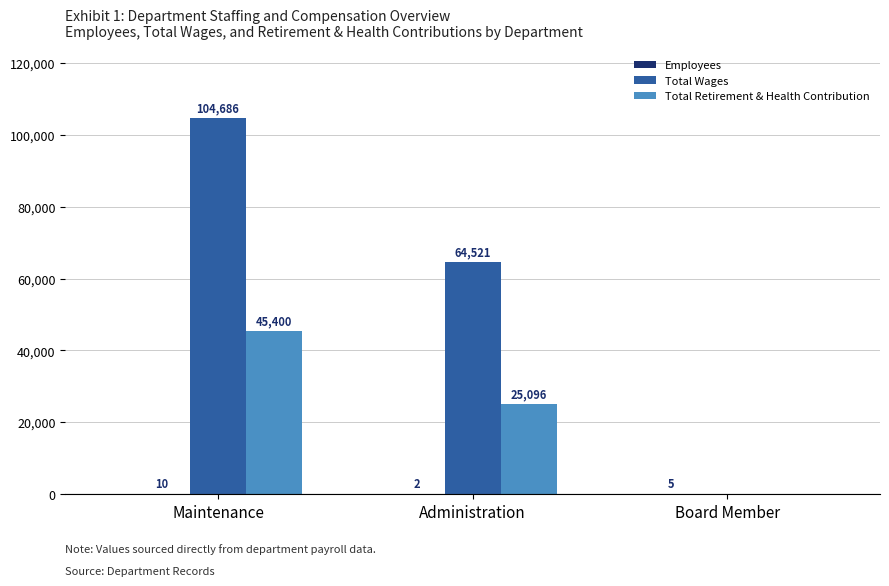

Which series has the largest total across all categories?

Total Wages